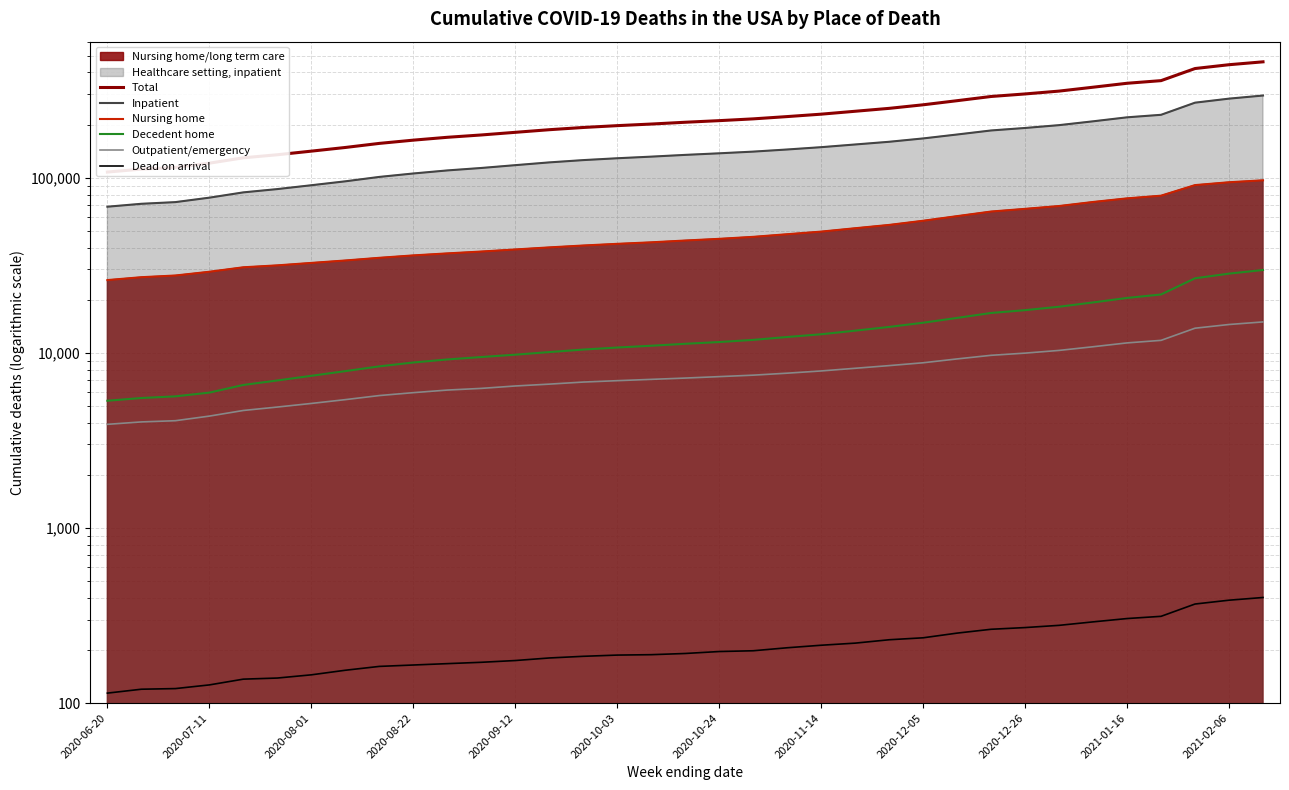

Rank the series by their maximum value, from highest to lowest.

Total, Inpatient, Nursing home, Decedent home, Outpatient/emergency, Dead on arrival